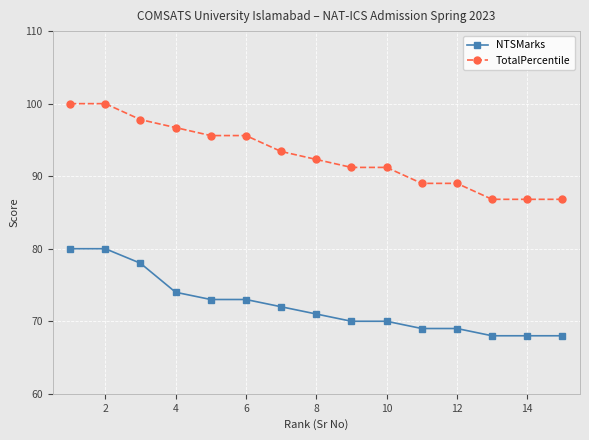

What is the value of the NTSMarks point at the 15th from the left?

68.0